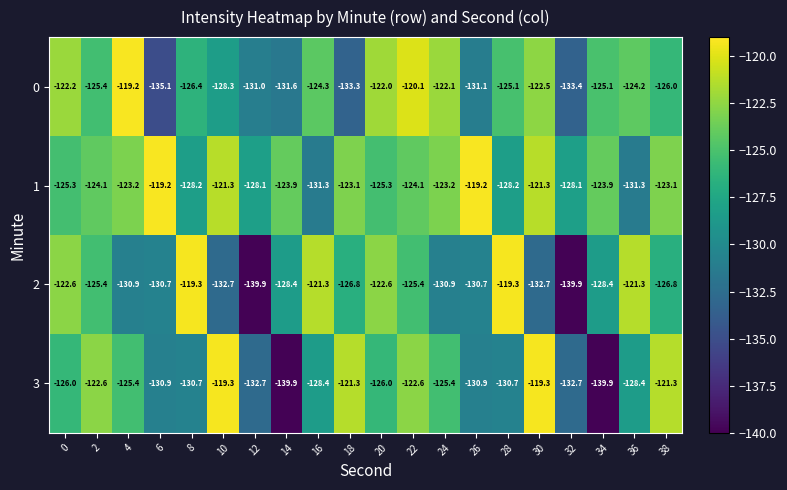

What is the difference between the maximum and minimum values in the 3 series?

20.6